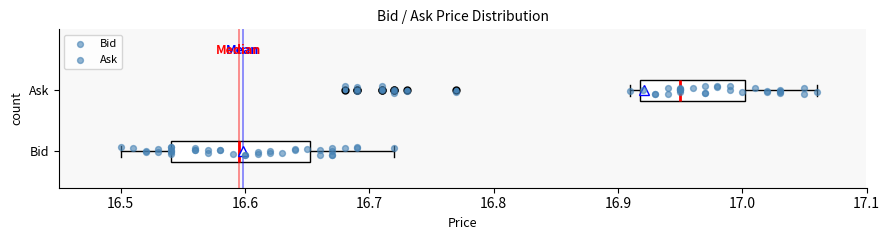

Reading bottom to top, read every box against the x-axis: the position of its median line, the range the box covers, and the ends of its whiskers. The values are not printed on the chart, so give them approximately, as read against the axis.

Bid: median 16.60, box 16.54 to 16.65, whiskers 16.50 to 16.72
Ask: median 16.95, box 16.92 to 17.00, whiskers 16.91 to 17.06